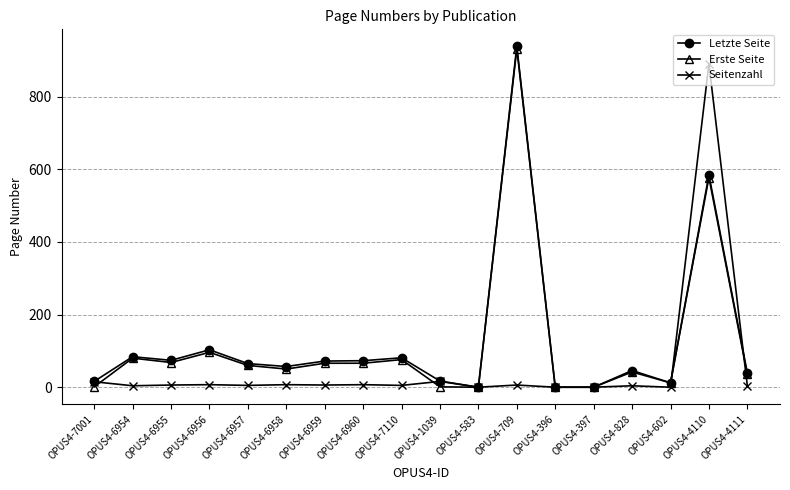

At which label does Erste Seite reach its peak?

OPUS4-709